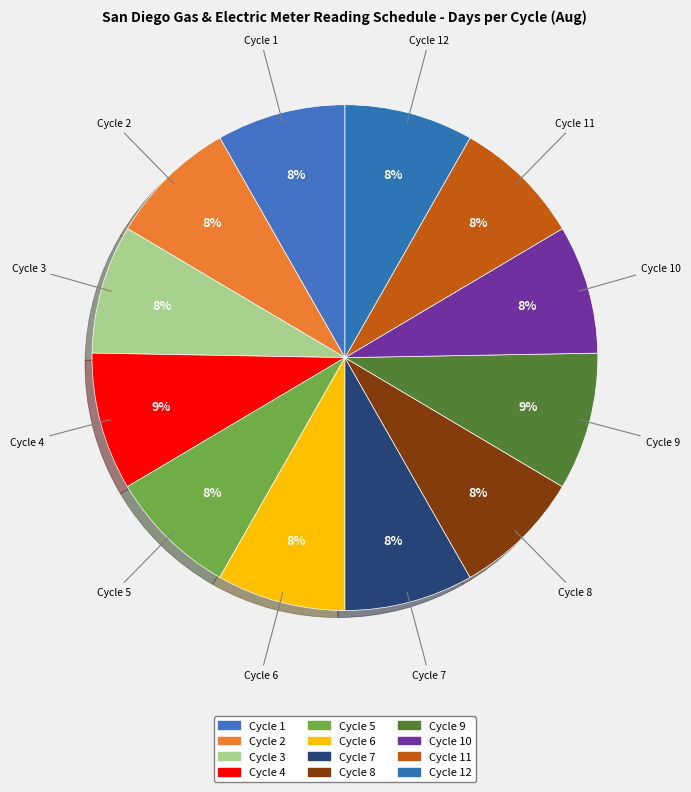

The Cycle 10 slice represents 1% of the pie. True or false?

False